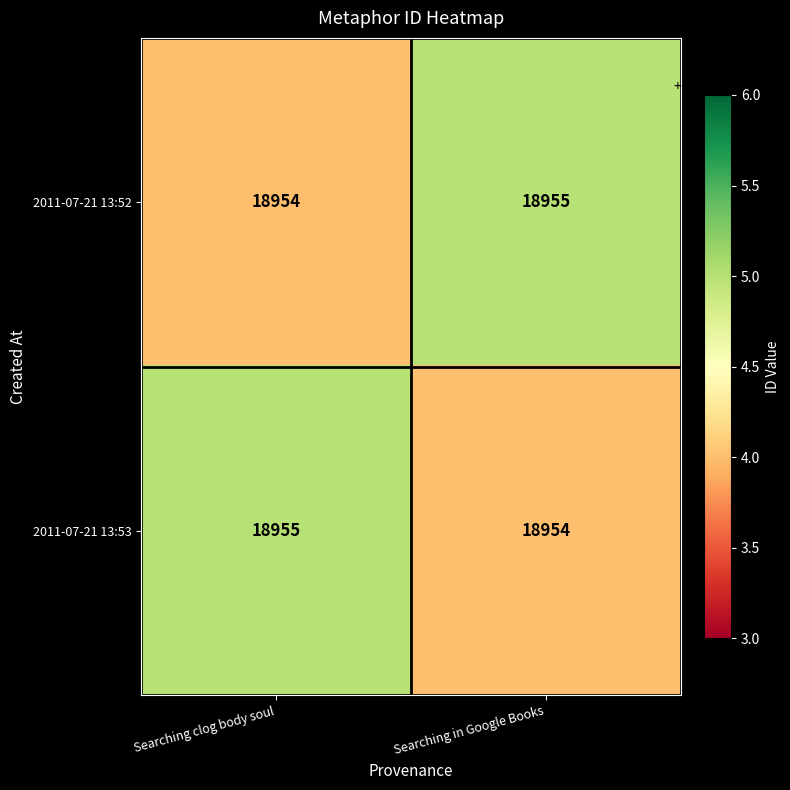

The value of 2011-07-21 13:53 at Searching clog body soul is 18955. True or false?

True